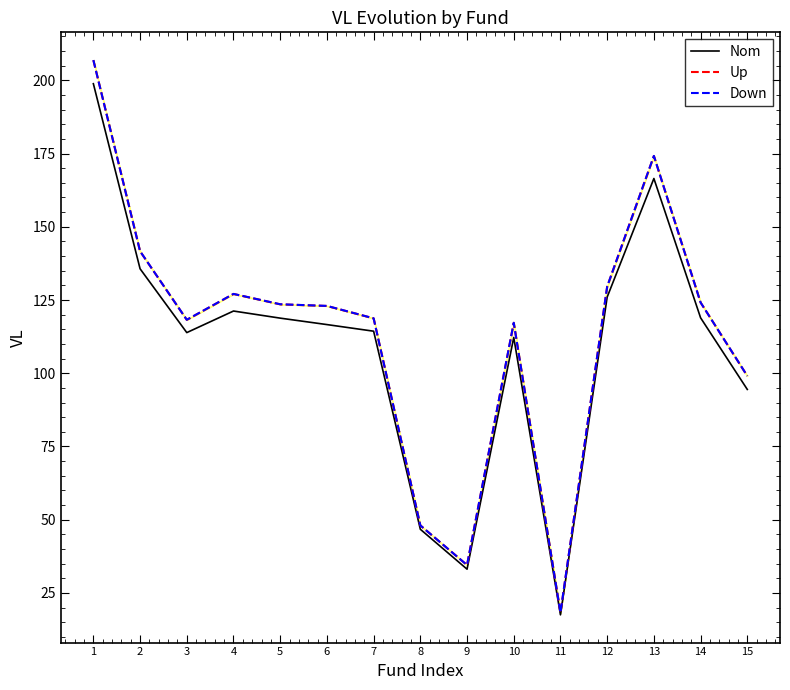

Reading left to right, extract all data points from this chart.

Nom: 198.8	135.7	113.9	121.2	118.8	116.6	114.4	46.7	33.1	112.2	17.5	126.0	166.5	118.9	94.5
Up: 206.9	141.6	118.2	127.1	123.5	123.0	118.7	48.1	34.5	117.2	18.3	129.6	174.2	124.1	99.1
Down: 206.9	141.7	118.3	127.1	123.6	123.0	118.8	48.1	34.5	117.2	18.3	129.6	174.2	124.2	99.1